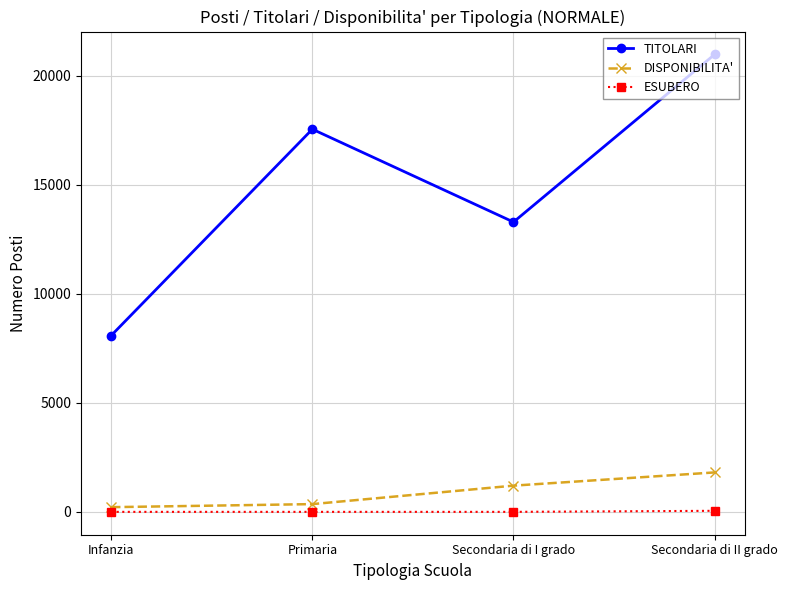

True or false: ESUBERO has more than 2 points higher than both neighbors.

False